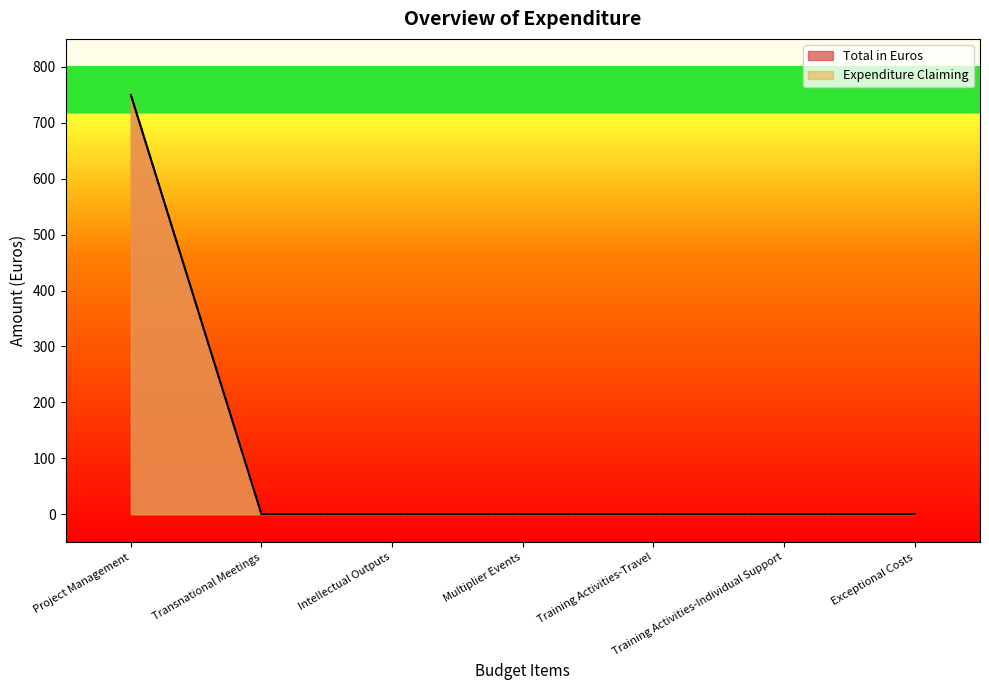

How many positive values are there?

1